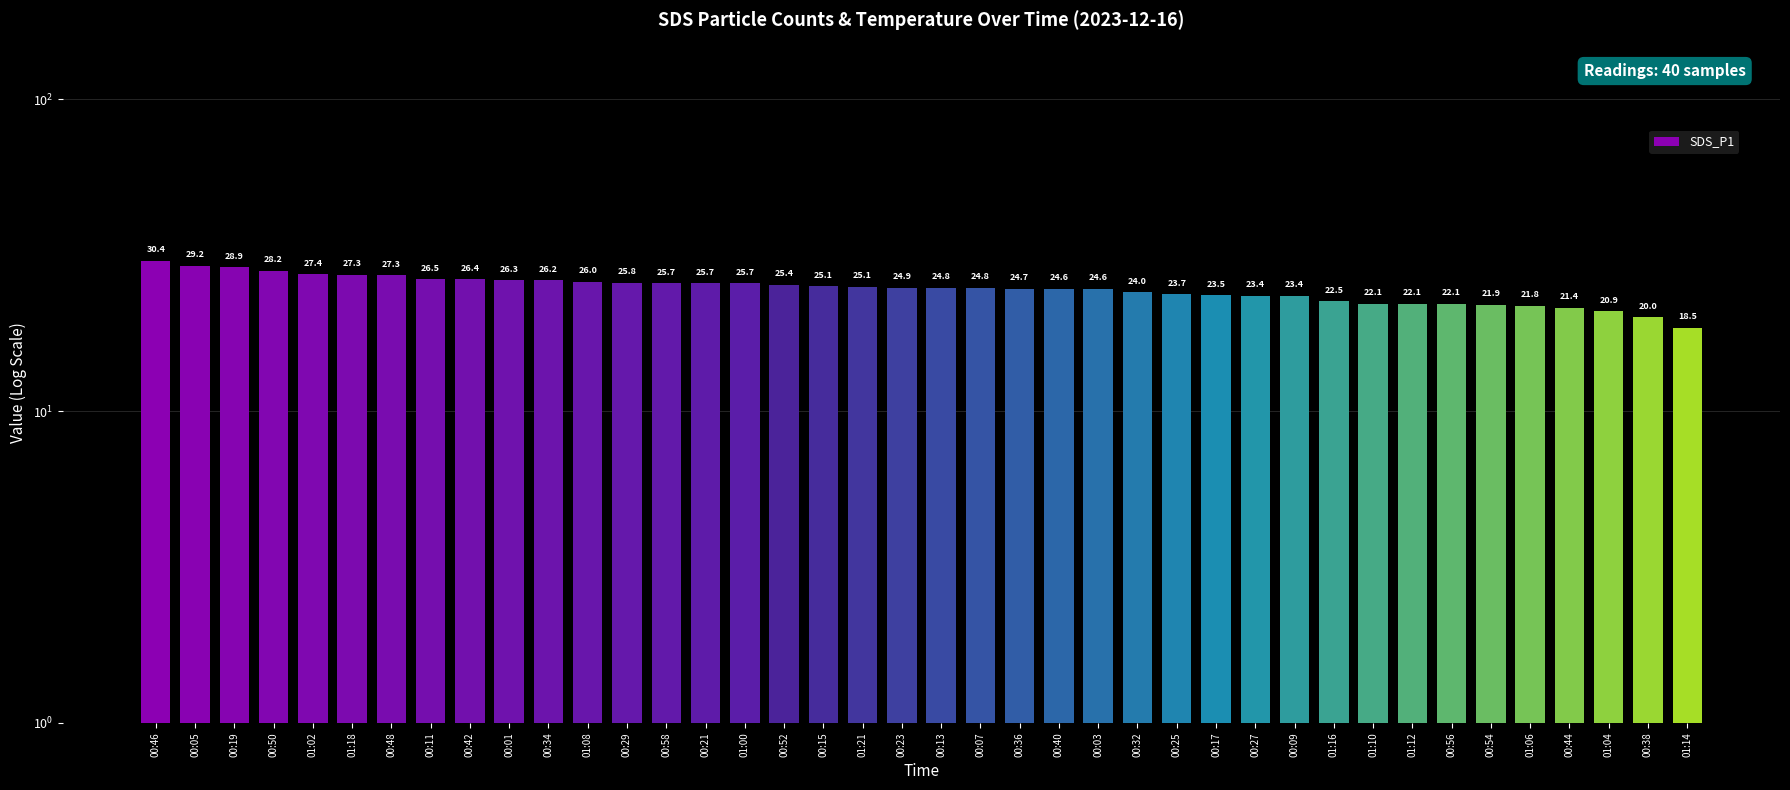

Which label corresponds to the largest value in the chart?

00:46